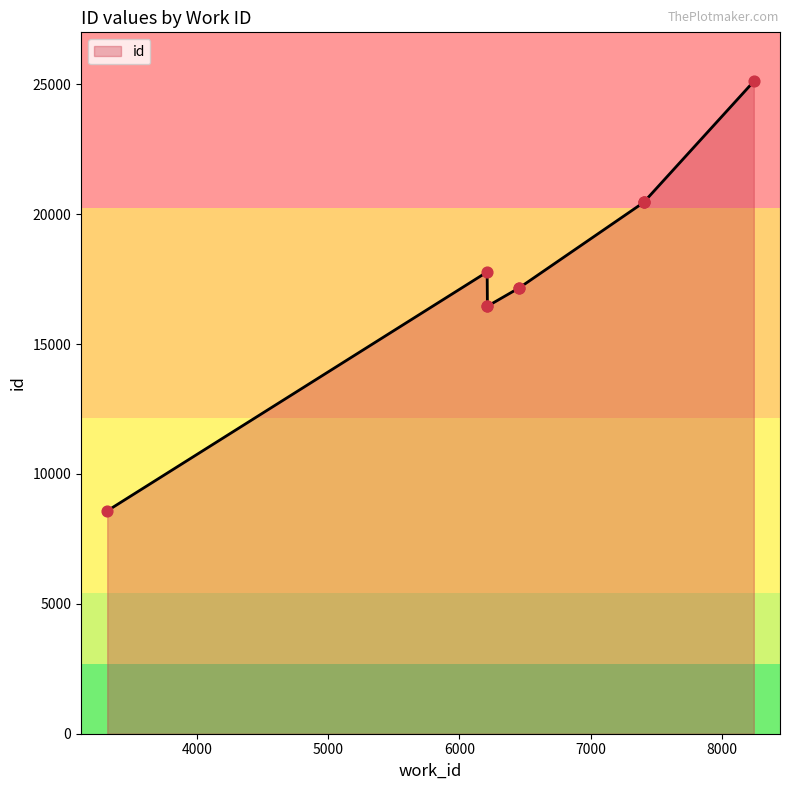

Which has a higher value, 7406 or 3313?

7406